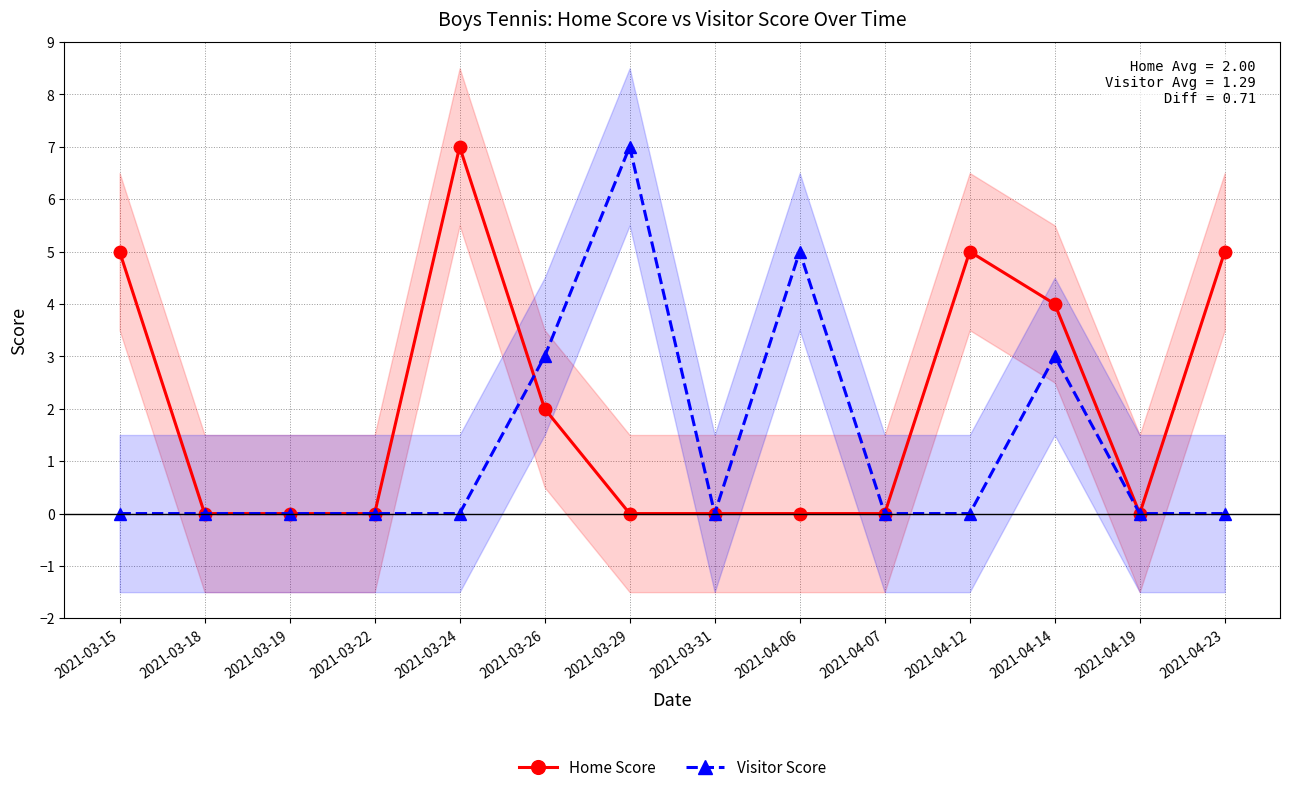

What is the difference between the maximum and minimum values in the Home Score series?

7